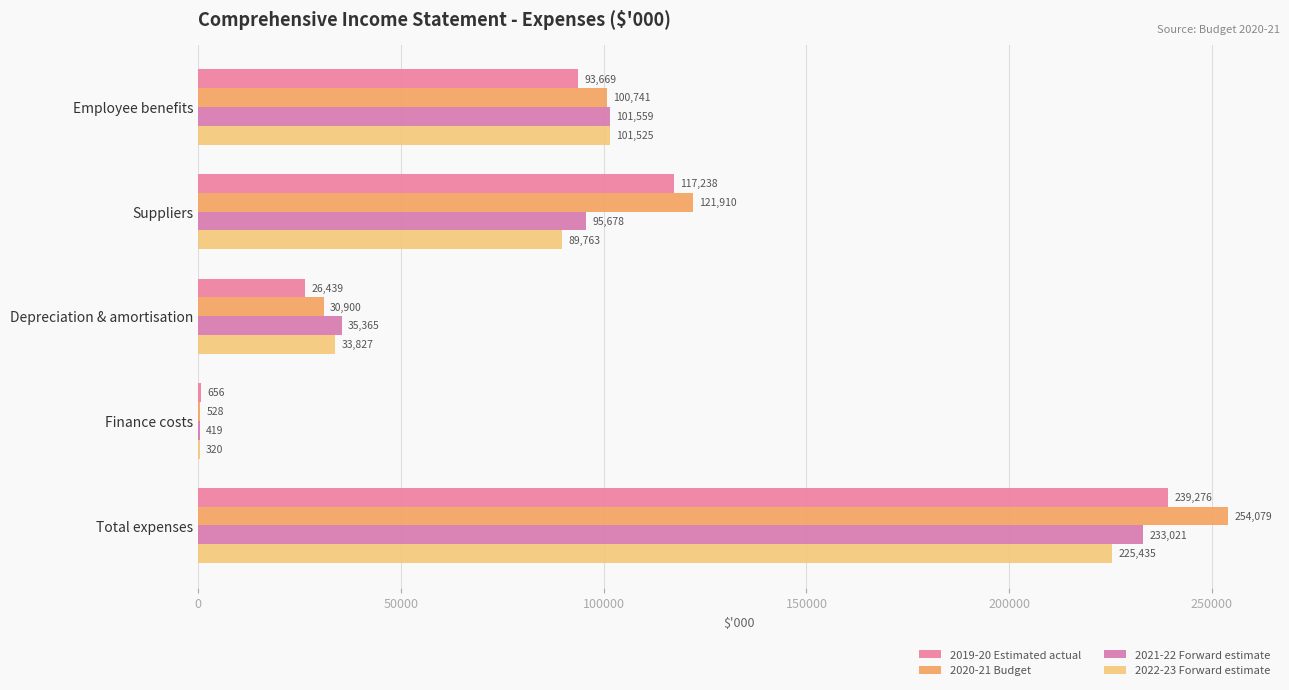

How many data points does each series have?

5